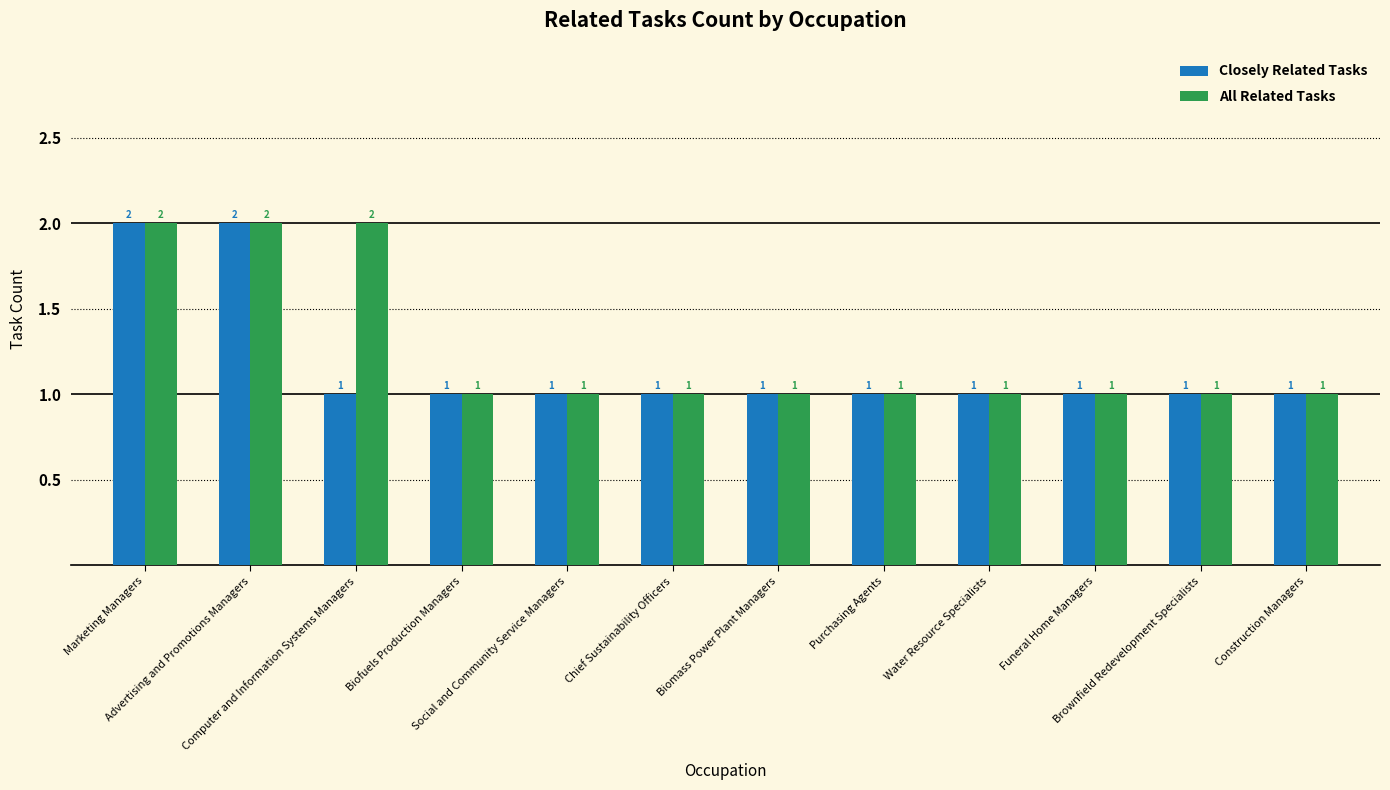

What are all the series names shown in the legend?

Closely Related Tasks, All Related Tasks